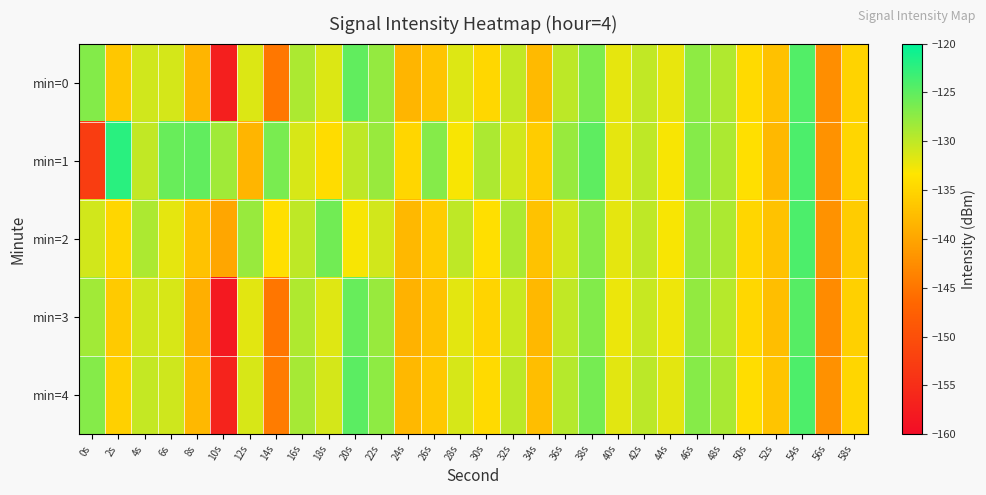

Between 42s and 22s, which is larger?

22s